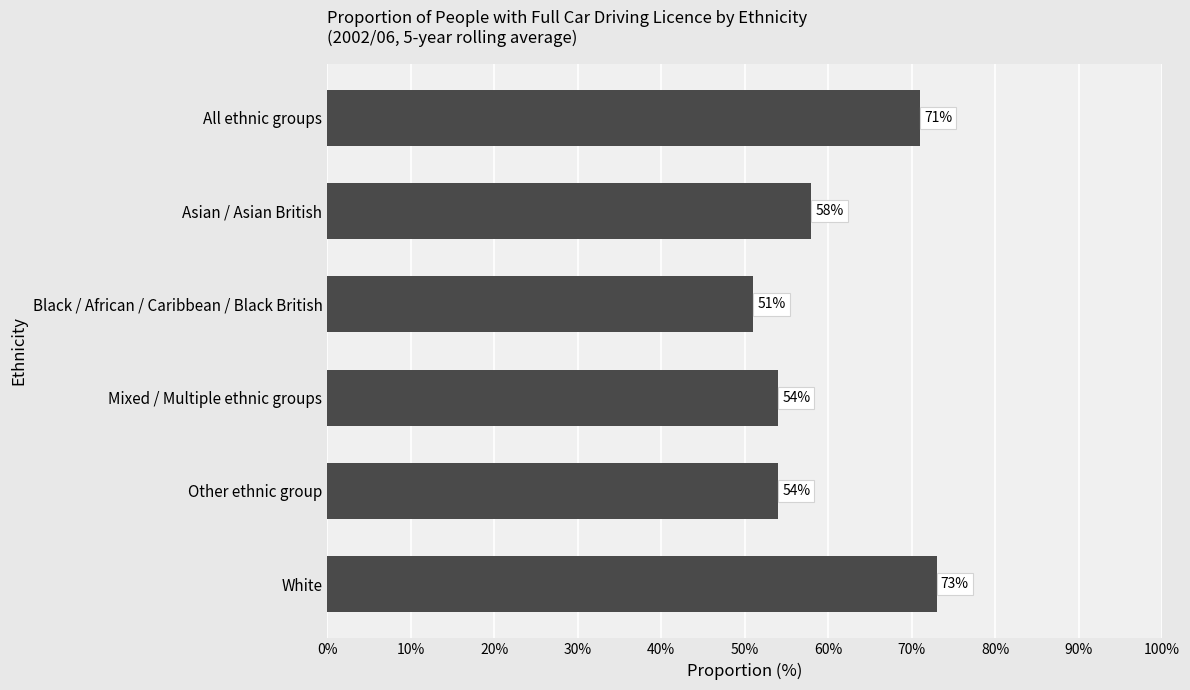

Is it true that the value at White is 73?

True